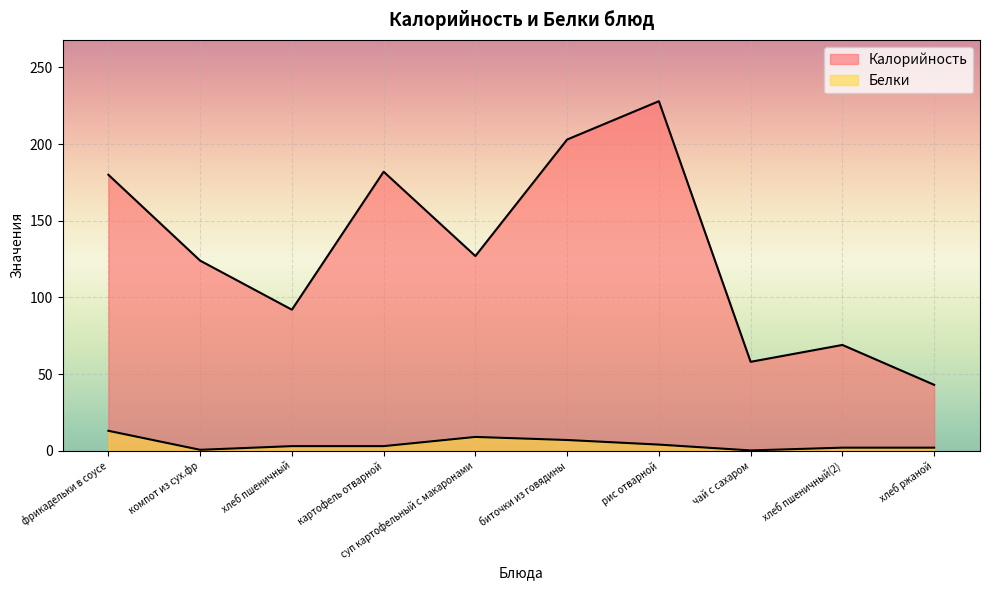

Is the value of Белки at биточки из говядины greater than the value of Калорийность at биточки из говядины?

No